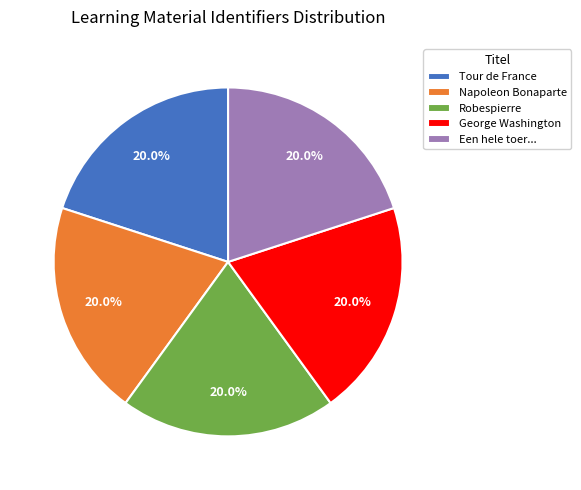

Does Napoleon Bonaparte represent more than half of the total?

No